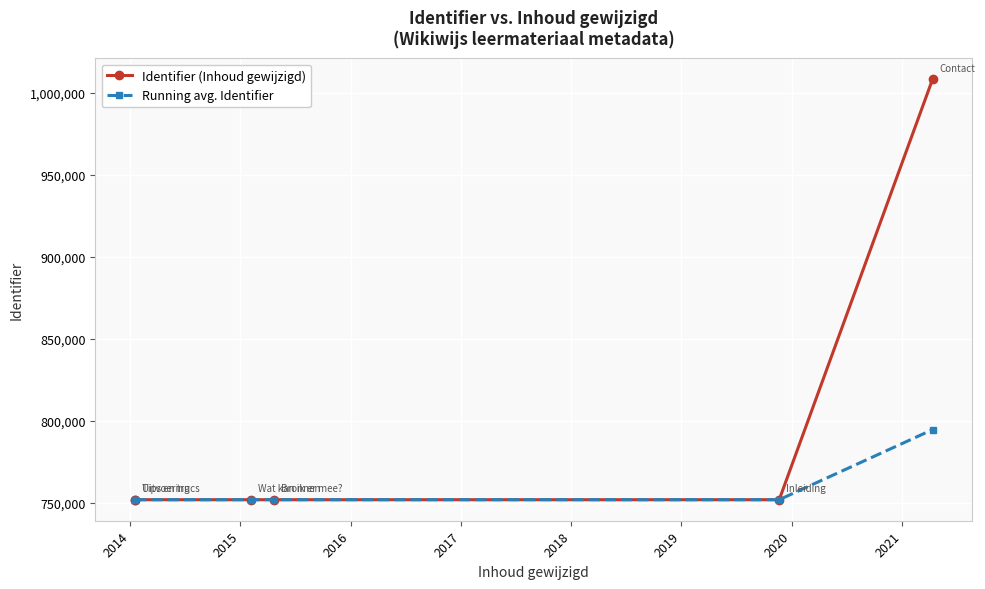

What is the greatest value displayed?

1008392.0